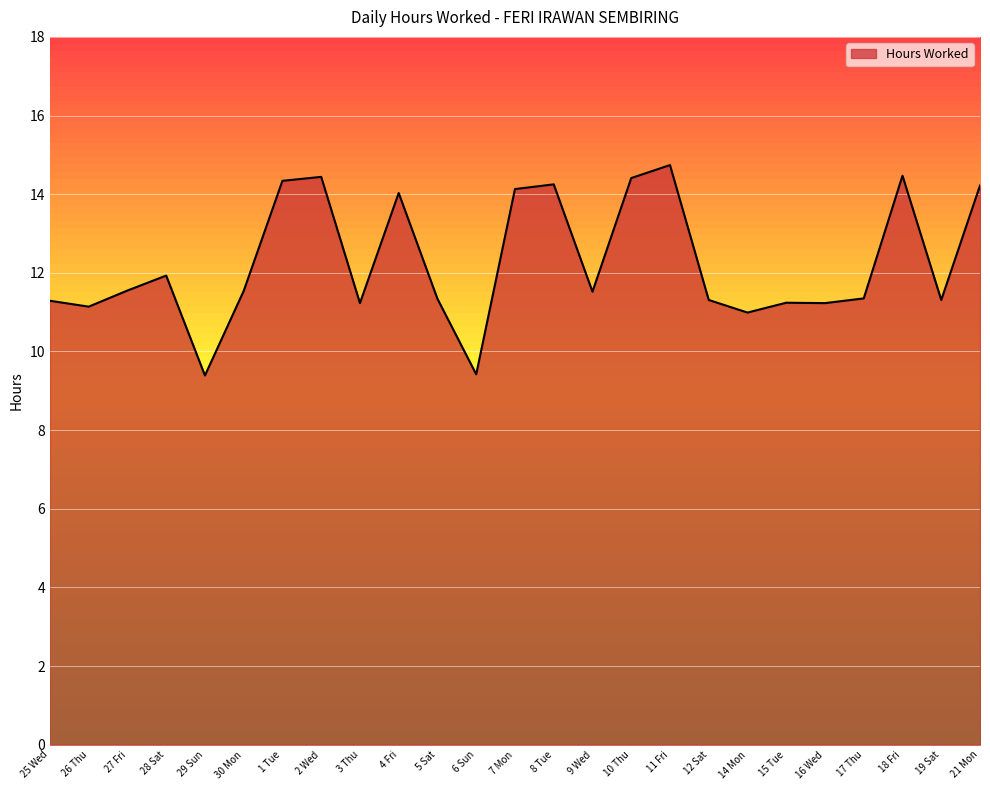

At which category does the chart reach its peak across all series?

11 Fri